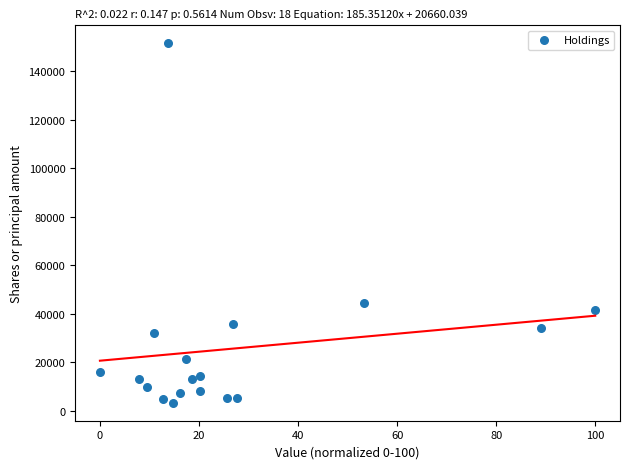

What Y value in the scatter plot is closest to 77380?

44564